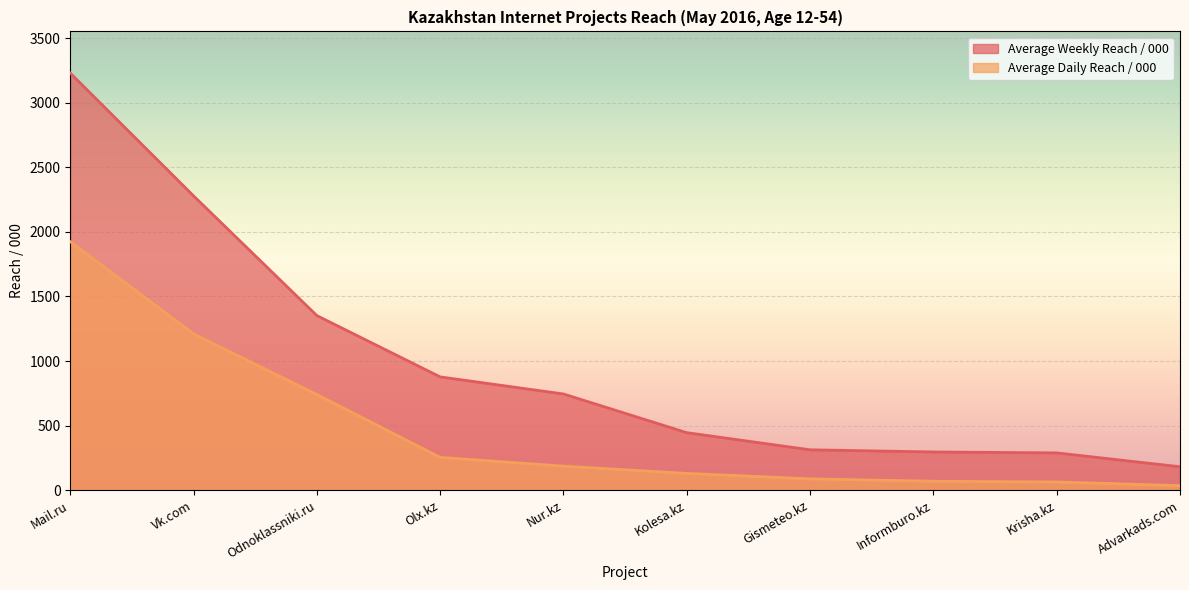

At which label does Average Weekly Reach / 000 reach its peak?

Mail.ru